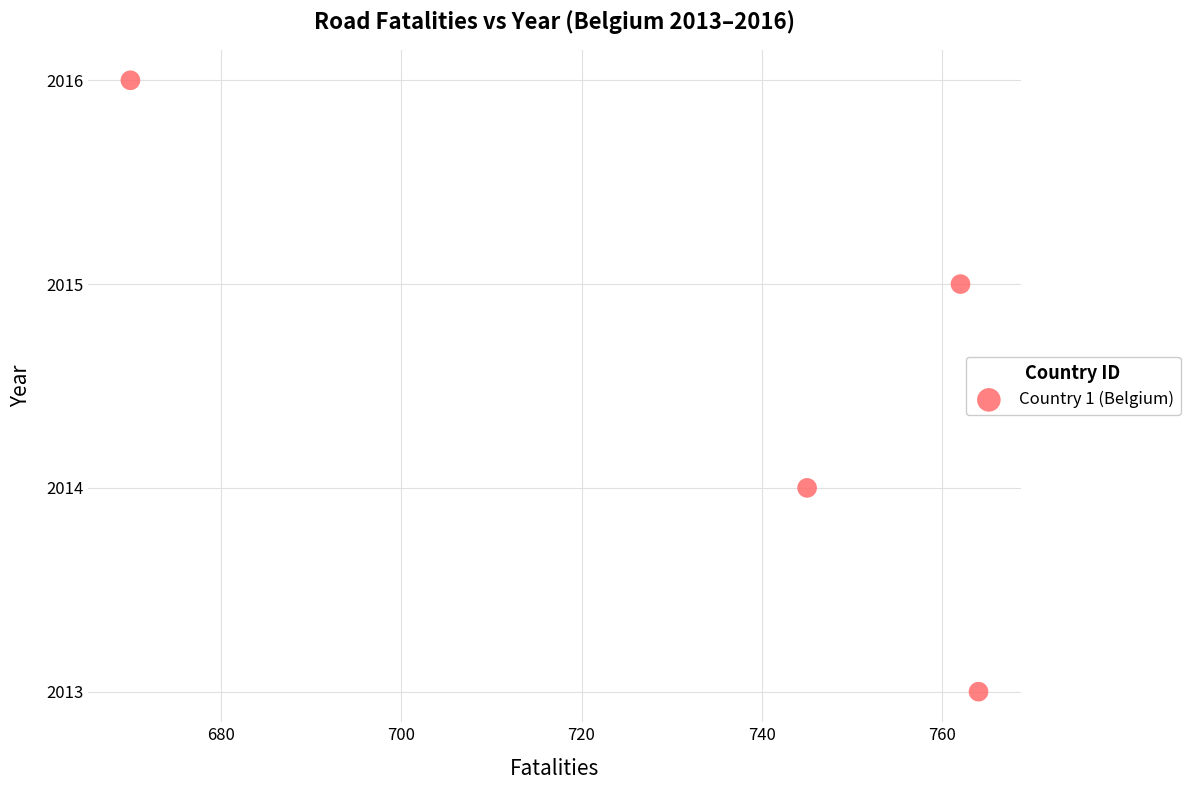

What is the range of Y values (max minus min)?

3